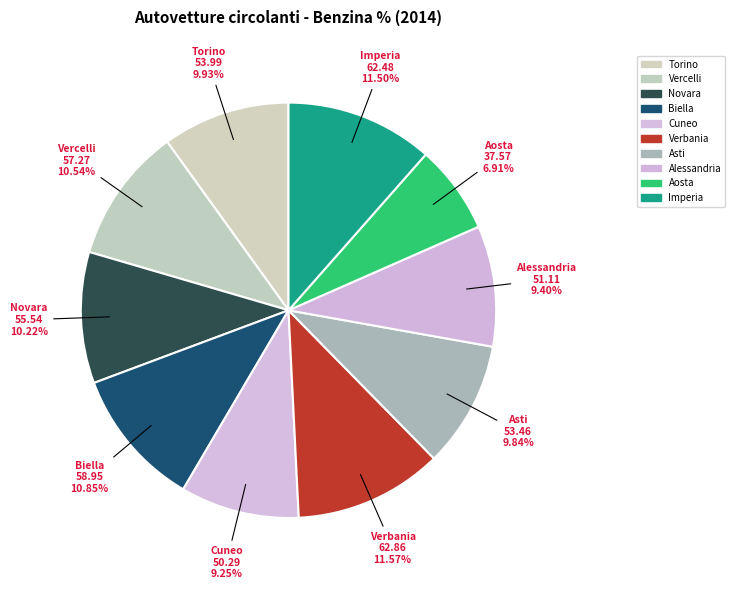

What percentage is the Biella slice, to the nearest percent?

11%